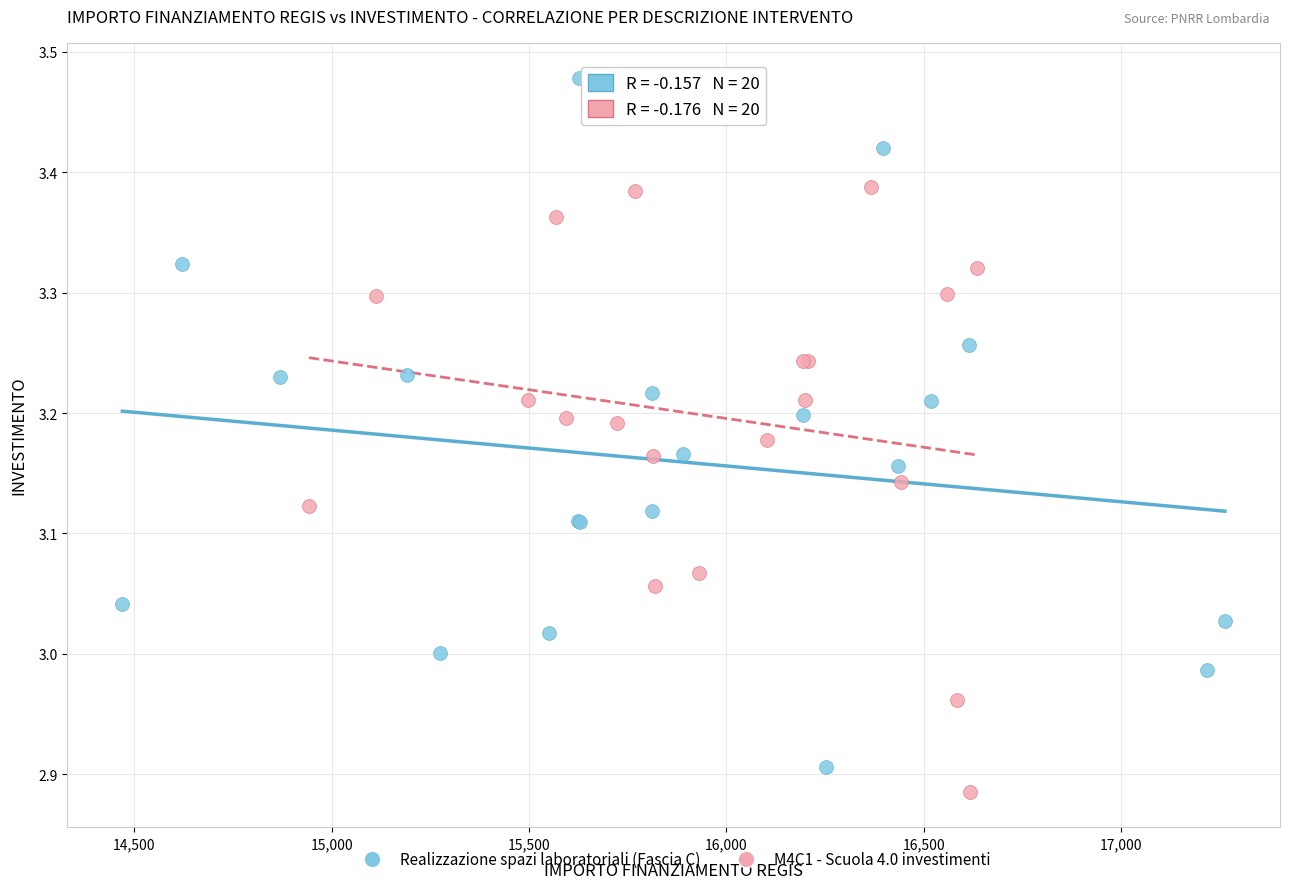

Which series reaches the maximum Y coordinate?

Realizzazione spazi laboratoriali (Fascia C)